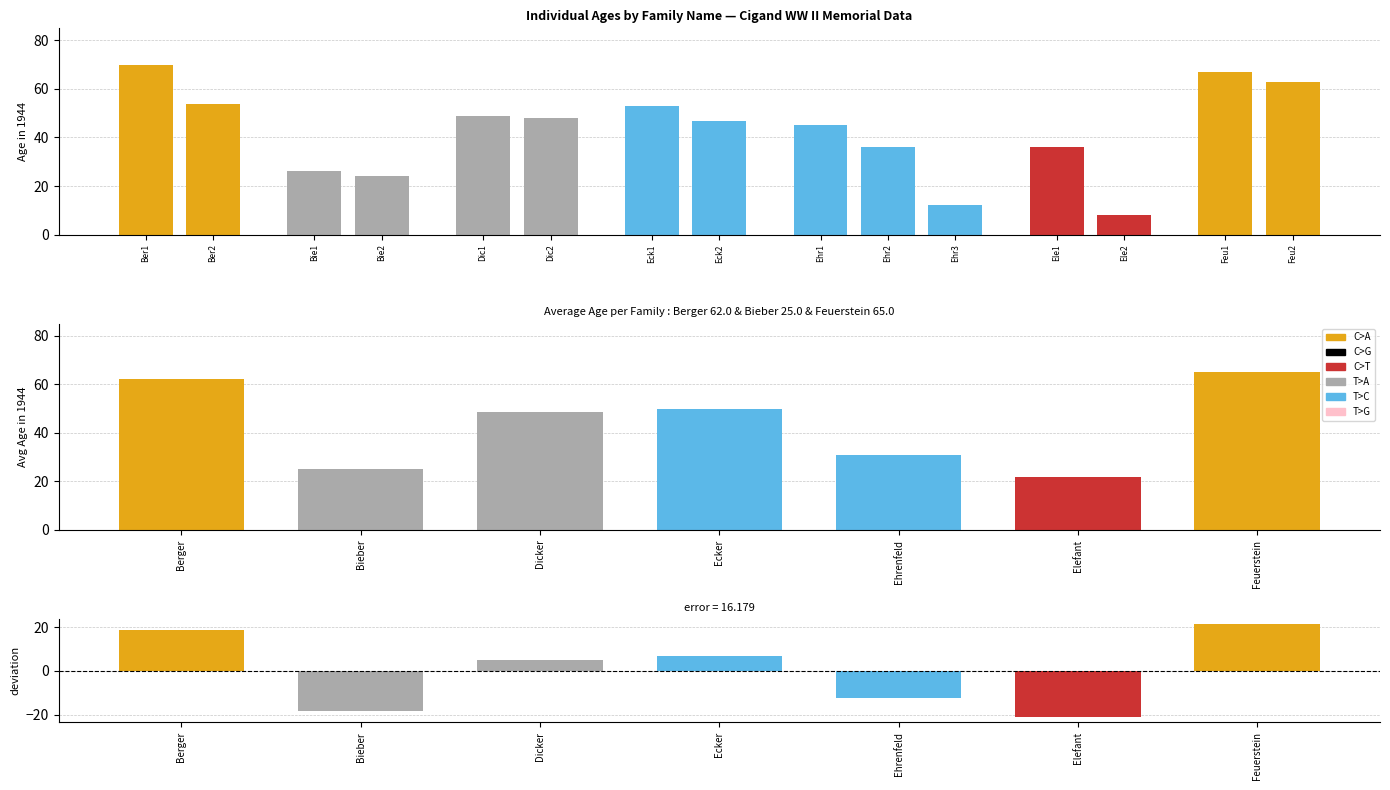

What is the label of the 5th bar from the left?

Ehrenfeld